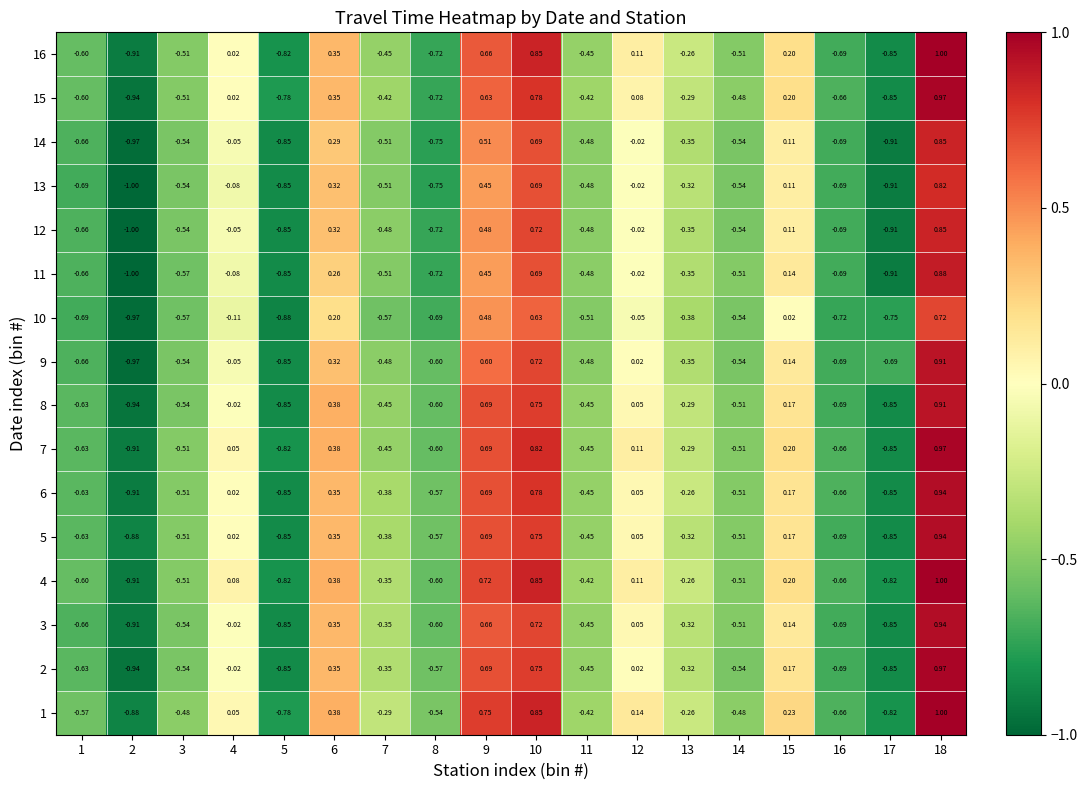

Which label corresponds to the smallest value in the chart?

2